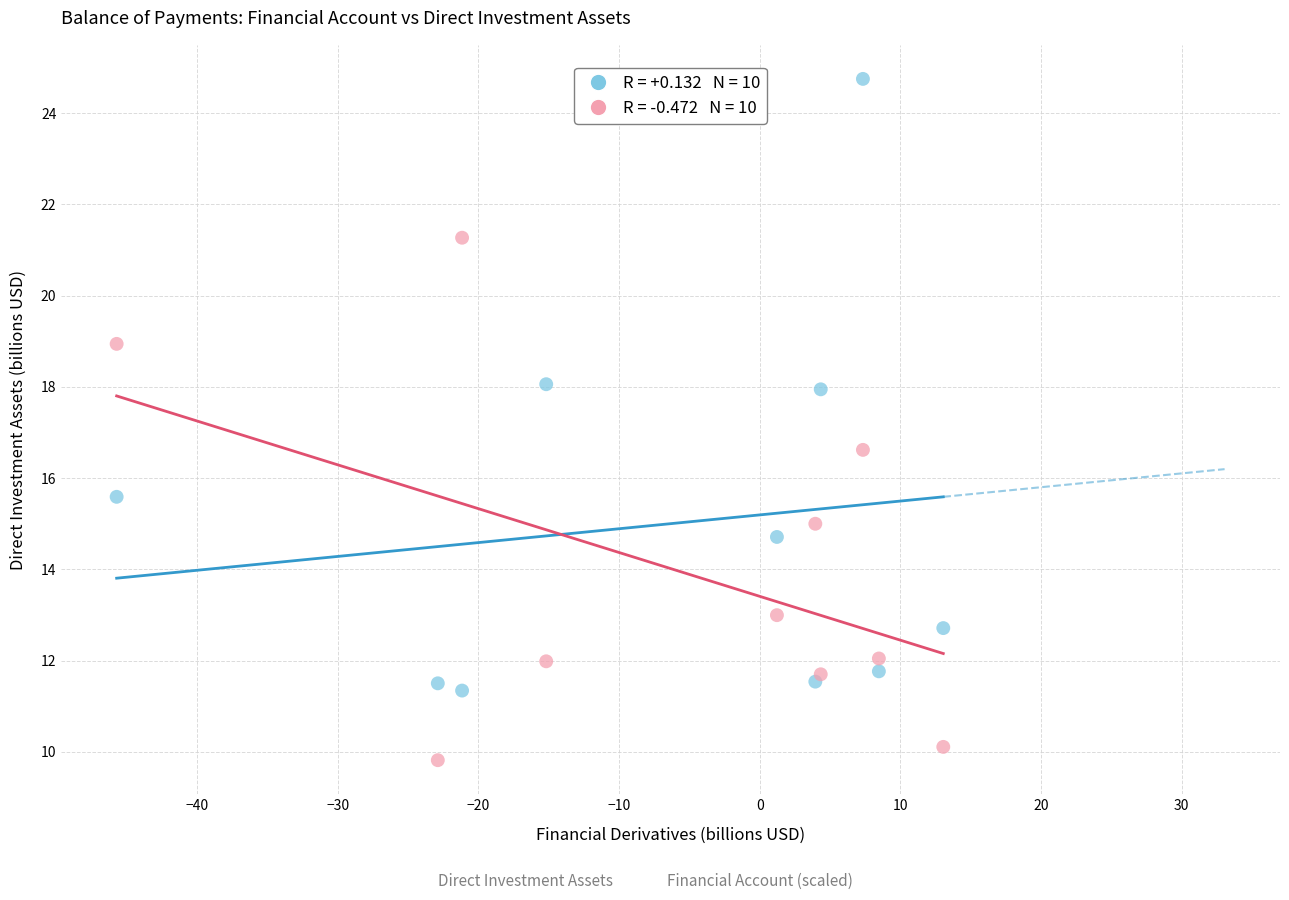

Across all series, what Y value is closest to 17?

16.6